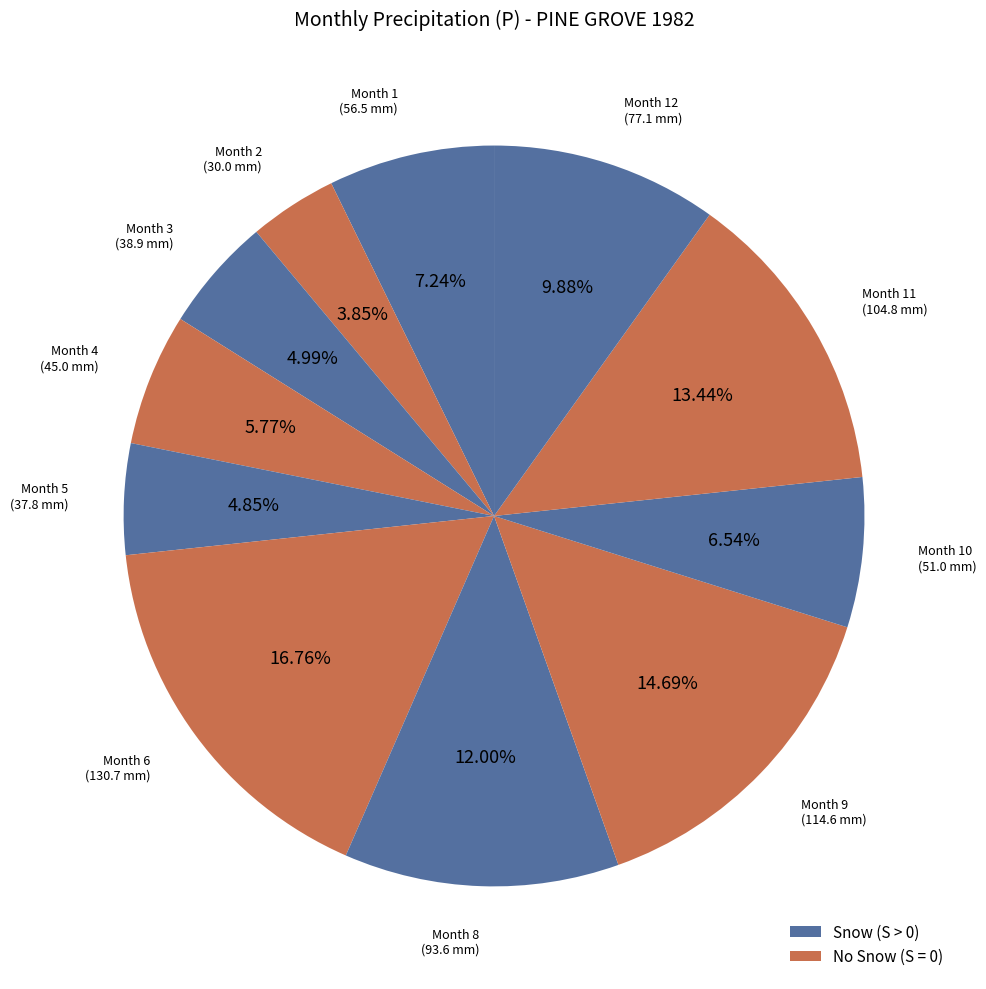

How many slices are in this pie chart?

11